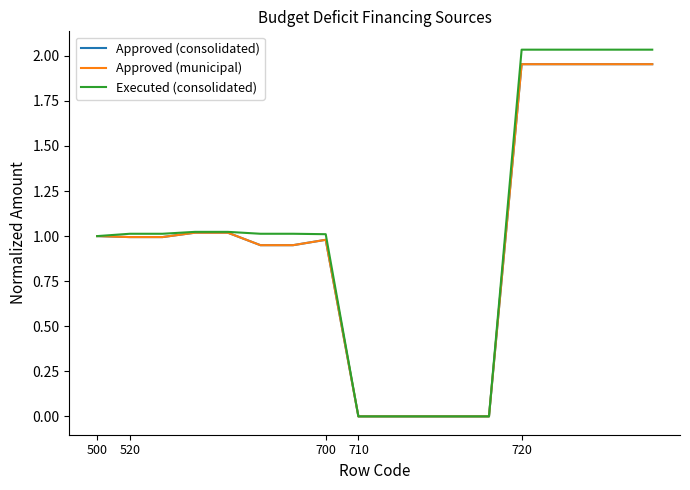

What is the maximum value shown in the chart?

2.0